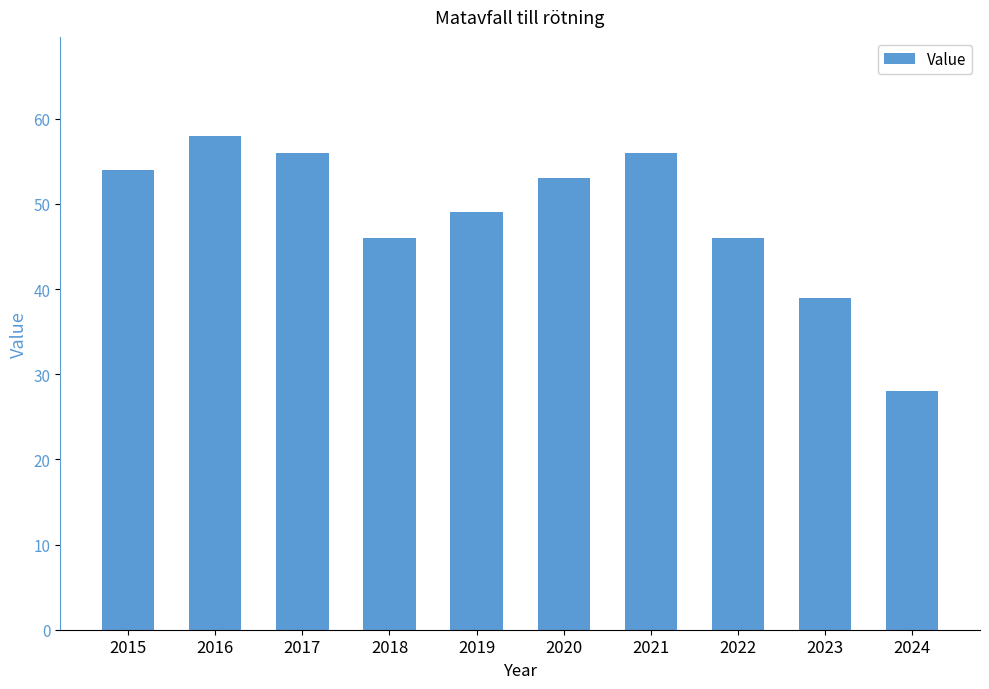

How many series are shown in this chart?

1